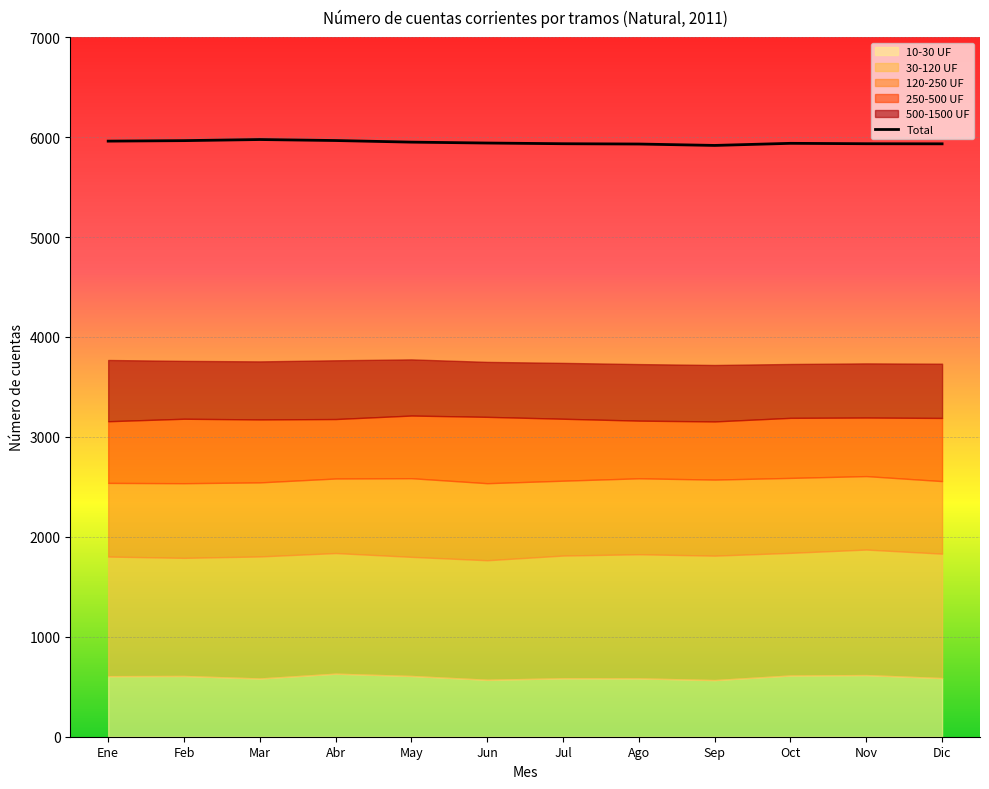

Reading left to right, list all the values displayed in this chart.

Ene=5960	Feb=5965	Mar=5976	Abr=5966	May=5950	Jun=5941	Jul=5934	Ago=5931	Sep=5917	Oct=5938	Nov=5934	Dic=5933